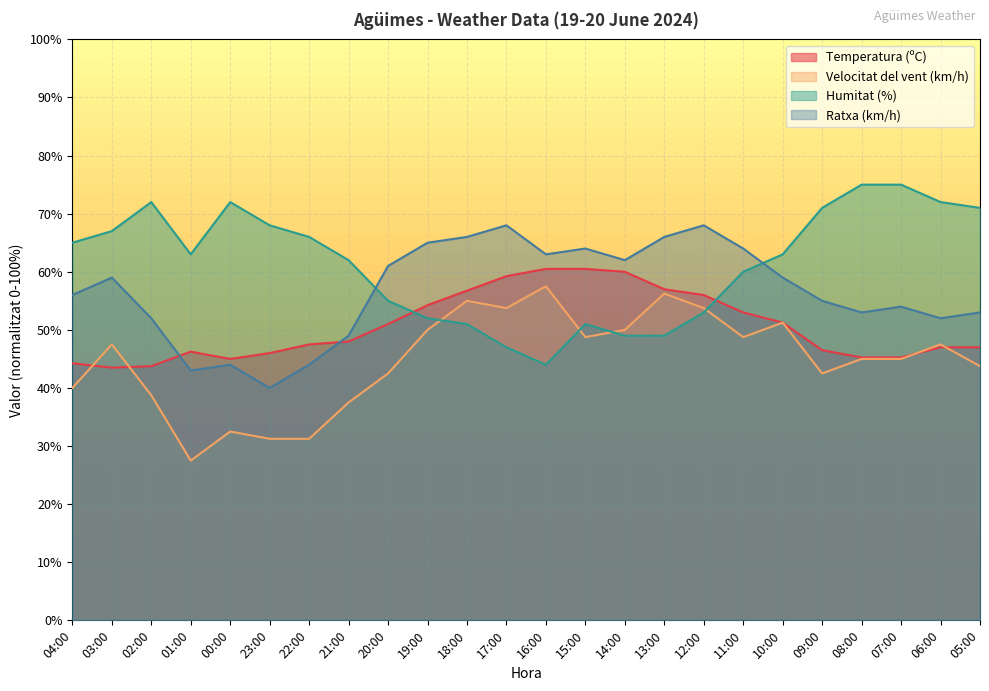

In Temperatura (ºC), how many points are higher than both neighbors (excluding endpoints)?

1